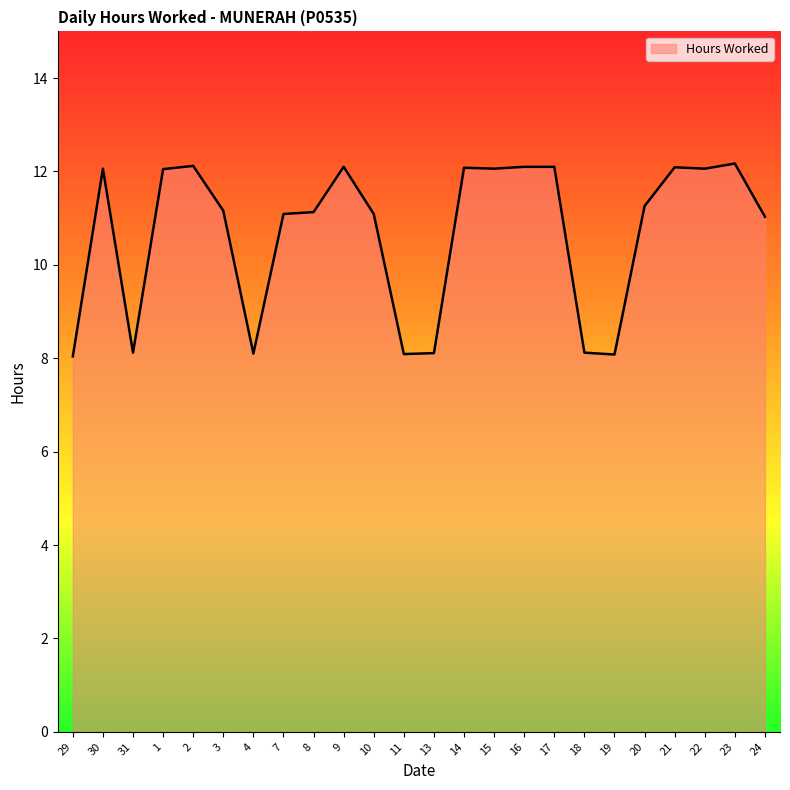

What is the sum of all values?

256.4